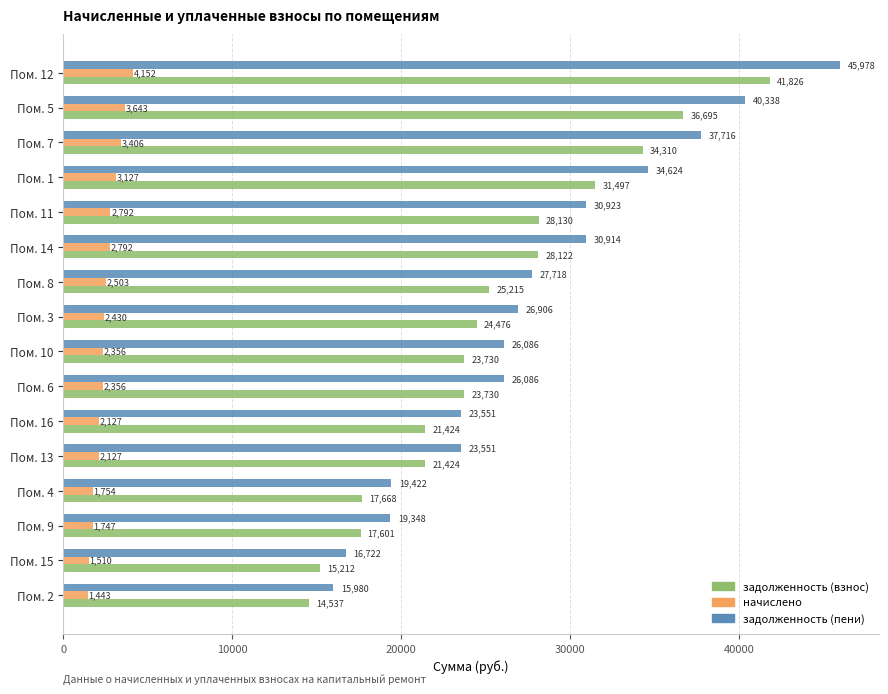

Which series has the largest total across all categories?

задолженность (пени)